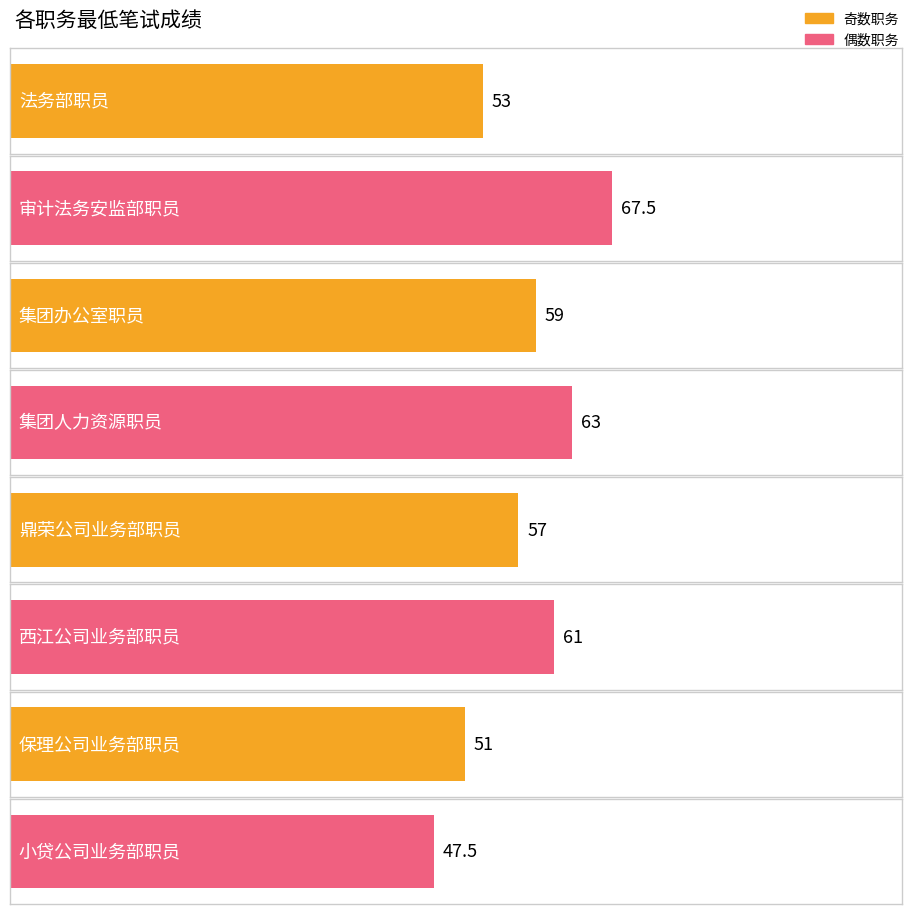

What position from the right is 集团办公室职员?

6